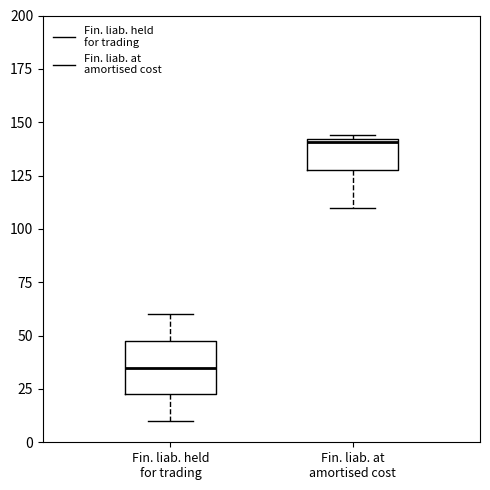

Reading left to right, read every box against the y-axis: the position of its median line, the range the box covers, and the ends of its whiskers. The values are not printed on the chart, so give them approximately, as read against the axis.

Fin. liab. held for trading: median 35, box 25 to 50, whiskers 10 to 60
Fin. liab. at amortised cost: median 140 (just below the box's upper edge), box 130 to 140, whiskers 110 to 145